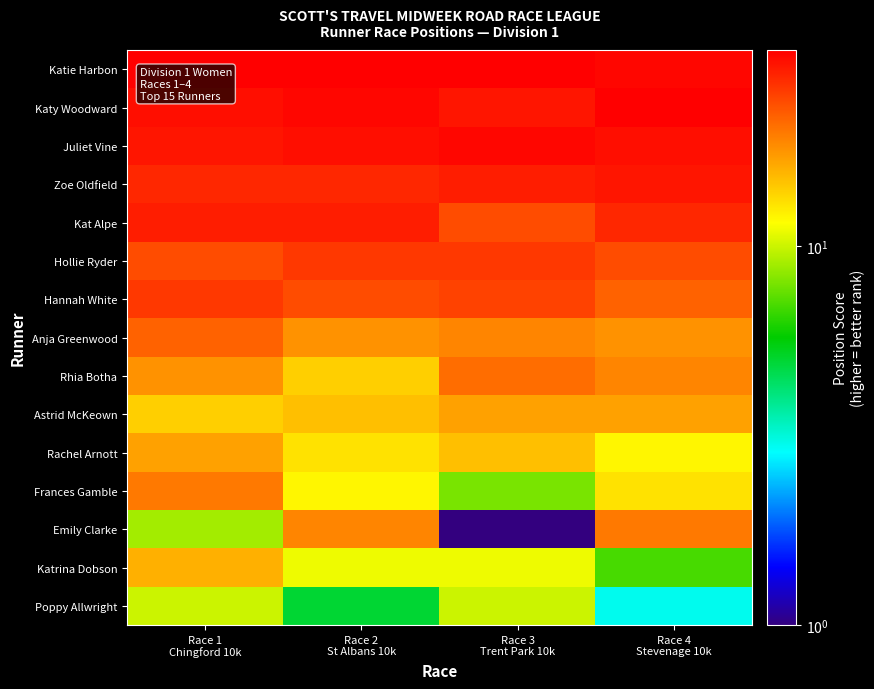

Reading left to right, transcribe all the data shown in this chart.

Katie Harbon: Race 1
Chingford 10k=33	Race 2
St Albans 10k=33	Race 3
Trent Park 10k=33	Race 4
Stevenage 10k=32
Katy Woodward: Race 1
Chingford 10k=31	Race 2
St Albans 10k=32	Race 3
Trent Park 10k=30	Race 4
Stevenage 10k=33
Juliet Vine: Race 1
Chingford 10k=30	Race 2
St Albans 10k=31	Race 3
Trent Park 10k=32	Race 4
Stevenage 10k=31
Zoe Oldfield: Race 1
Chingford 10k=28	Race 2
St Albans 10k=28	Race 3
Trent Park 10k=29	Race 4
Stevenage 10k=30
Kat Alpe: Race 1
Chingford 10k=29	Race 2
St Albans 10k=29	Race 3
Trent Park 10k=24	Race 4
Stevenage 10k=28
Hollie Ryder: Race 1
Chingford 10k=24	Race 2
St Albans 10k=26	Race 3
Trent Park 10k=26	Race 4
Stevenage 10k=24
Hannah White: Race 1
Chingford 10k=26	Race 2
St Albans 10k=24	Race 3
Trent Park 10k=25	Race 4
Stevenage 10k=22
Anja Greenwood: Race 1
Chingford 10k=22	Race 2
St Albans 10k=18	Race 3
Trent Park 10k=19	Race 4
Stevenage 10k=18
Rhia Botha: Race 1
Chingford 10k=18	Race 2
St Albans 10k=14	Race 3
Trent Park 10k=21	Race 4
Stevenage 10k=19
Astrid McKeown: Race 1
Chingford 10k=14	Race 2
St Albans 10k=15	Race 3
Trent Park 10k=17	Race 4
Stevenage 10k=17
Rachel Arnott: Race 1
Chingford 10k=17	Race 2
St Albans 10k=13	Race 3
Trent Park 10k=15	Race 4
Stevenage 10k=12
Frances Gamble: Race 1
Chingford 10k=20	Race 2
St Albans 10k=12	Race 3
Trent Park 10k=8	Race 4
Stevenage 10k=13
Emily Clarke: Race 1
Chingford 10k=9	Race 2
St Albans 10k=19	Race 3
Trent Park 10k=1	Race 4
Stevenage 10k=20
Katrina Dobson: Race 1
Chingford 10k=16	Race 2
St Albans 10k=11	Race 3
Trent Park 10k=11	Race 4
Stevenage 10k=7
Poppy Allwright: Race 1
Chingford 10k=10	Race 2
St Albans 10k=5	Race 3
Trent Park 10k=10	Race 4
Stevenage 10k=3